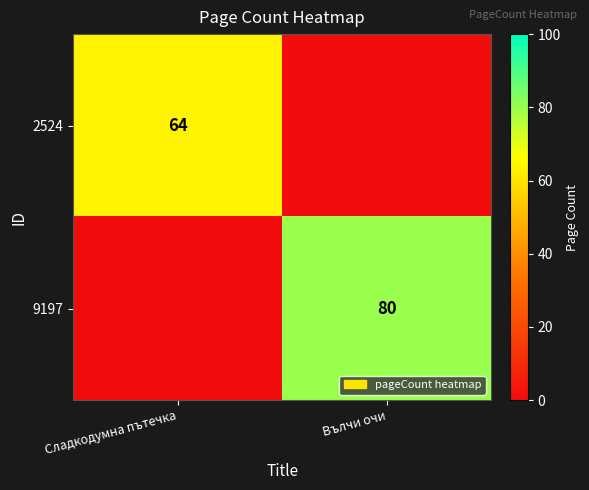

The 9197 series shows 111 at Вълчи очи. True or false?

False